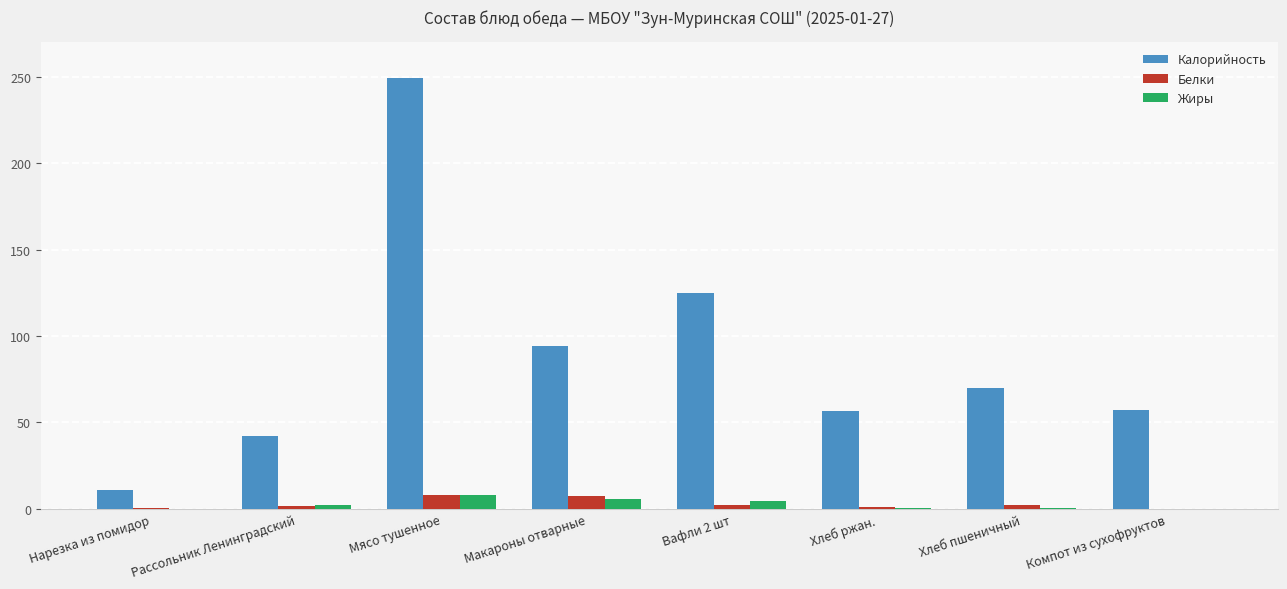

What is the maximum value for Белки?

8.0